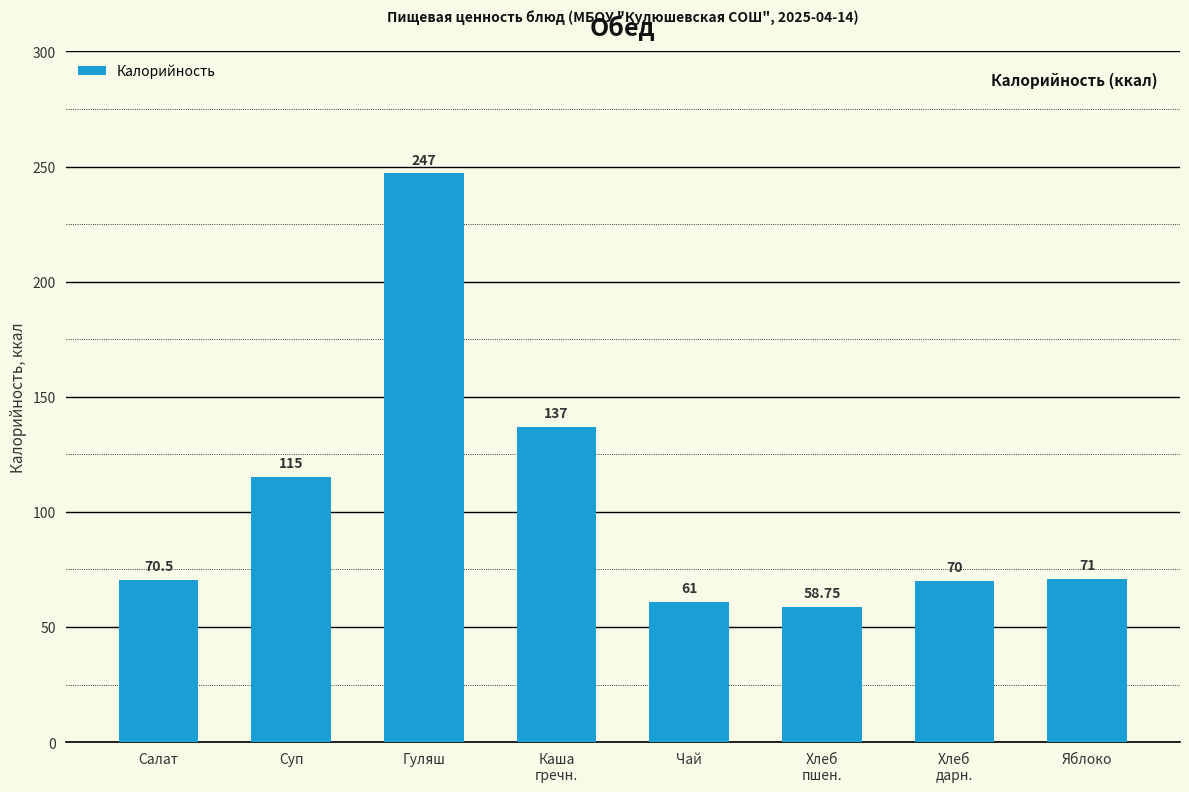

What is the difference between the second highest and second lowest values?

76.0